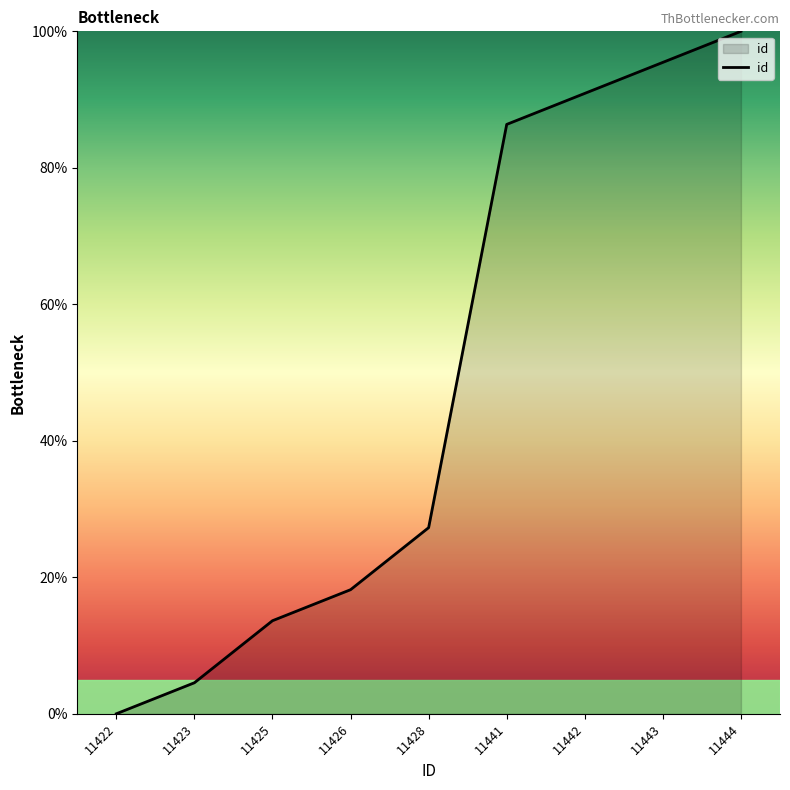

List the labels in order of value, smallest first.

11422, 11423, 11425, 11426, 11428, 11441, 11442, 11443, 11444